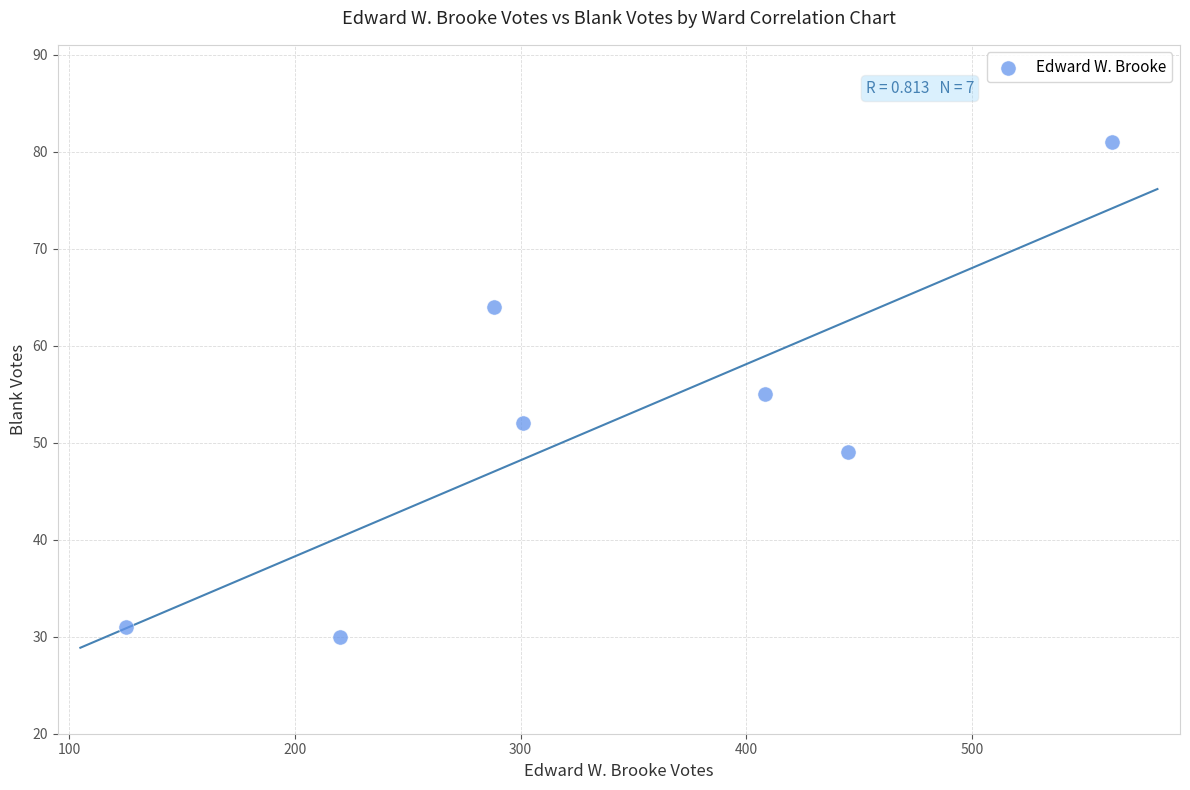

What is the average X value?

336